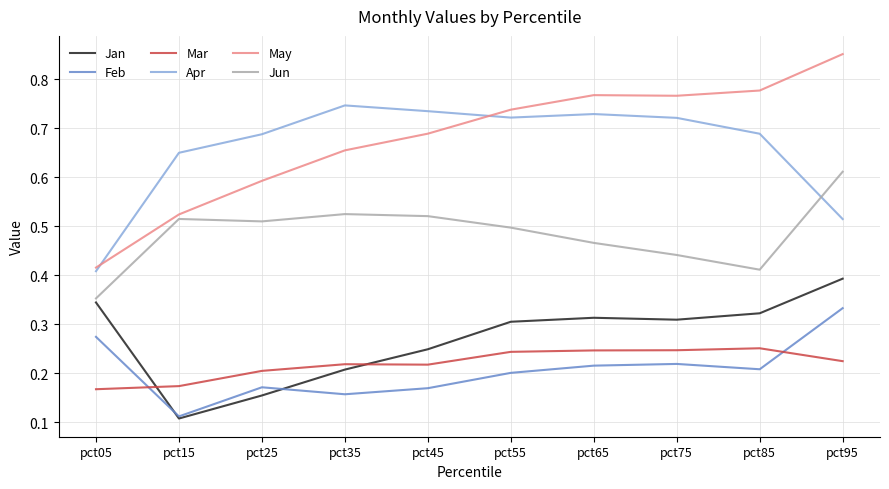

Which series changed the most between pct55 and pct95?

Apr